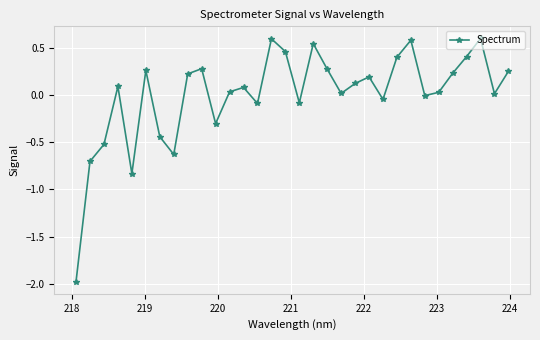

How many interior local valleys (lower than both neighbors) does the data have?

9